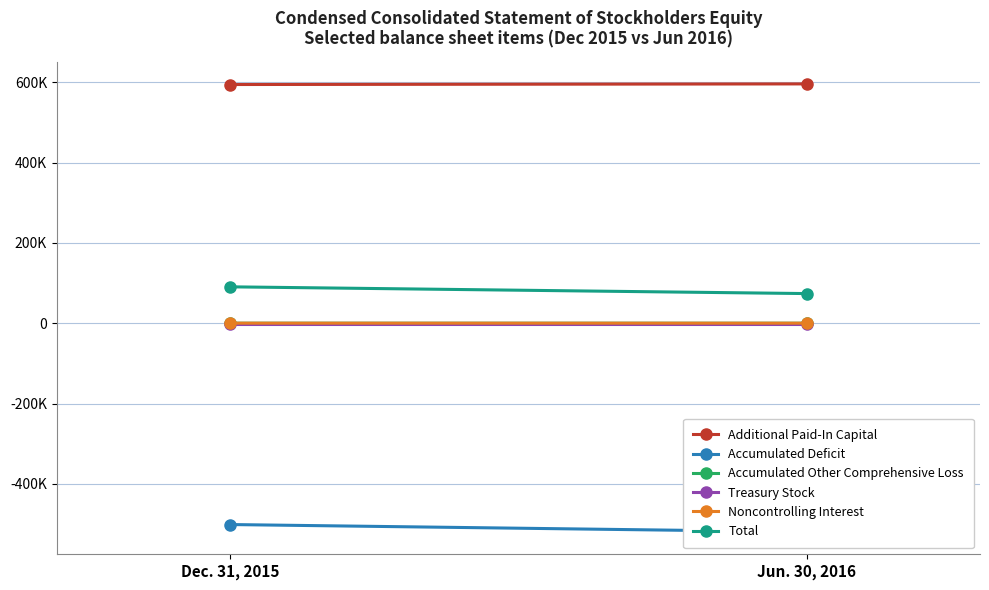

What is the sum of all Noncontrolling Interest values?

371